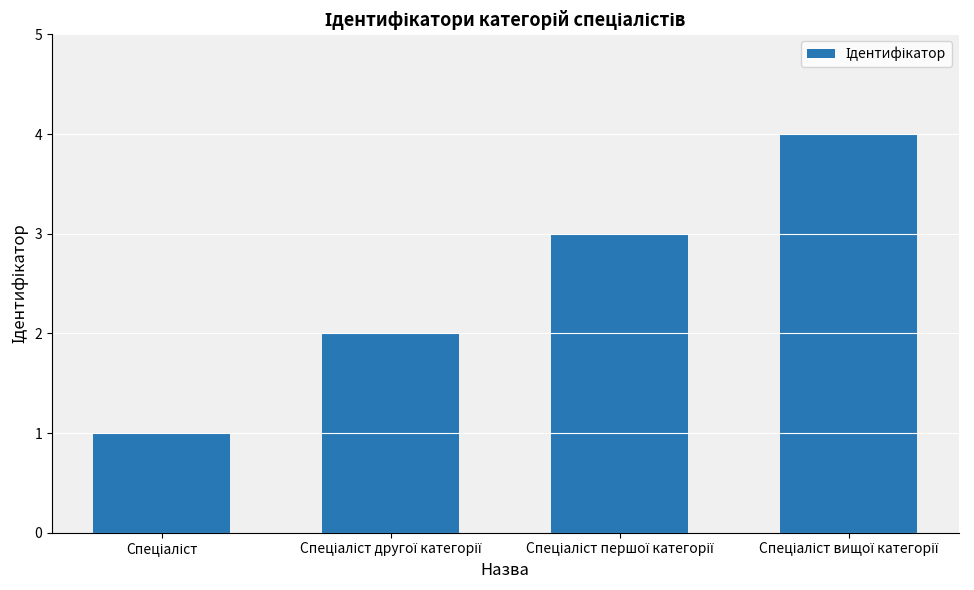

What is the difference between the maximum and minimum values?

3